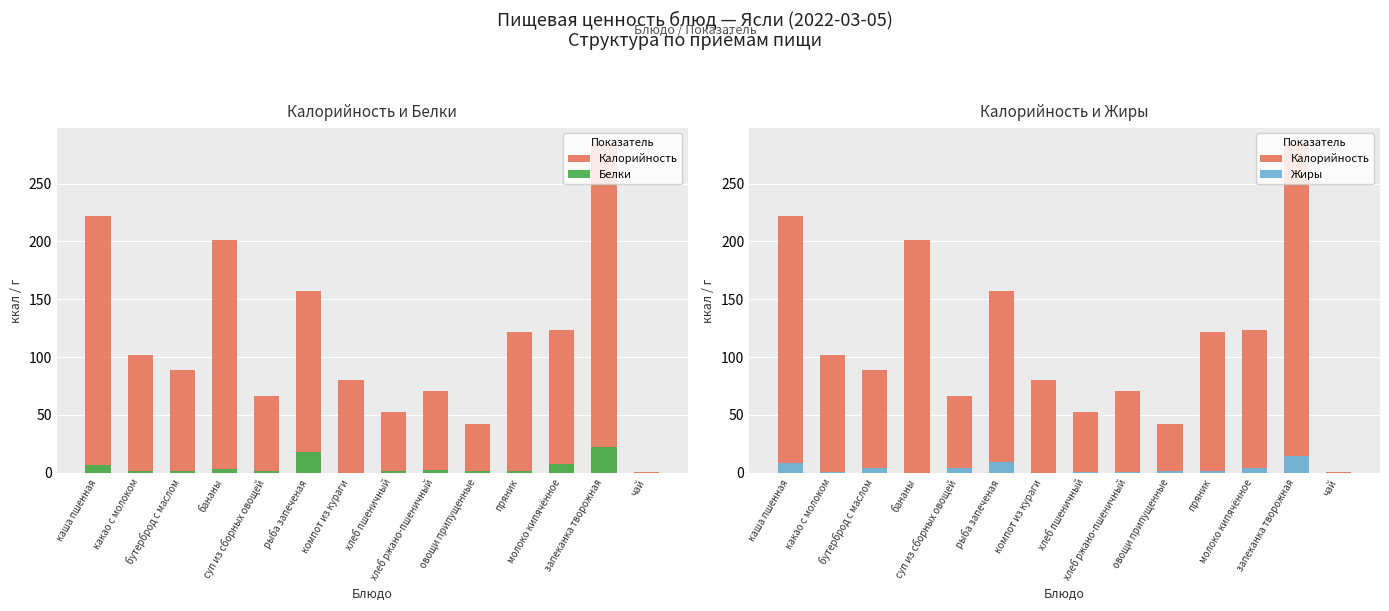

What is the approximate value of Калорийность at овощи припущенные?

42.5